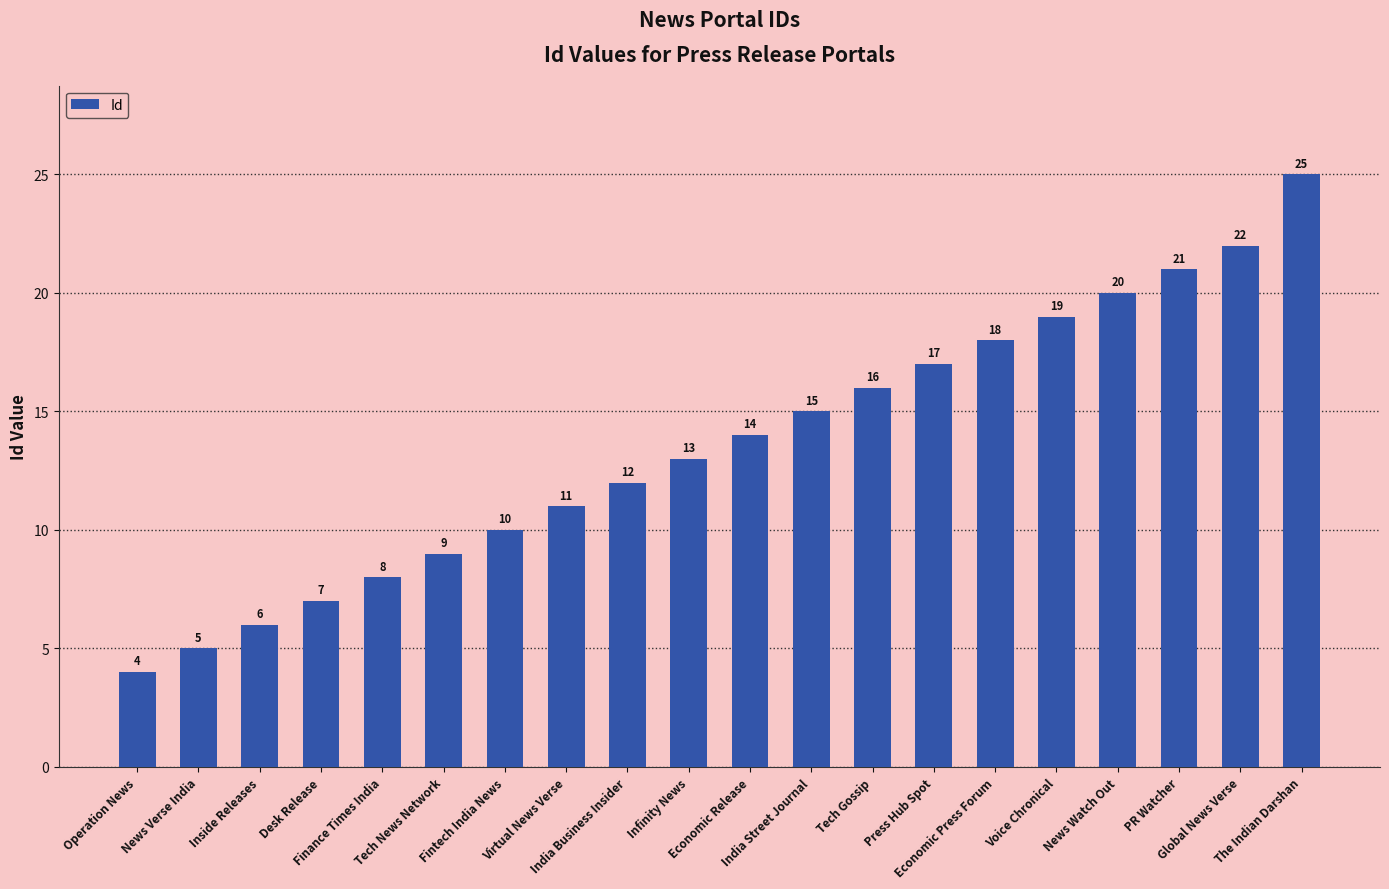

What is the difference between the maximum and minimum values?

21